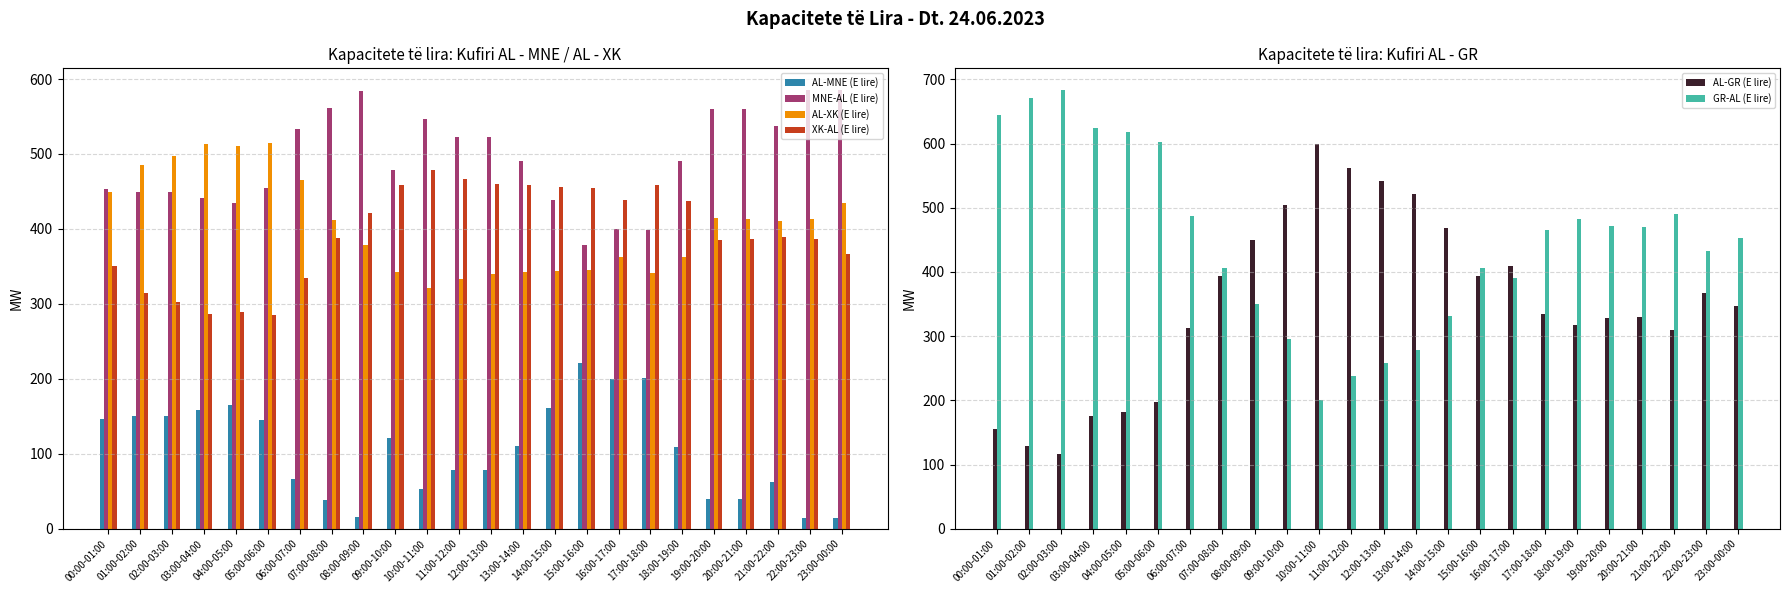

The value of AL-GR (E lire) at 11:00-12:00 is 267. True or false?

False